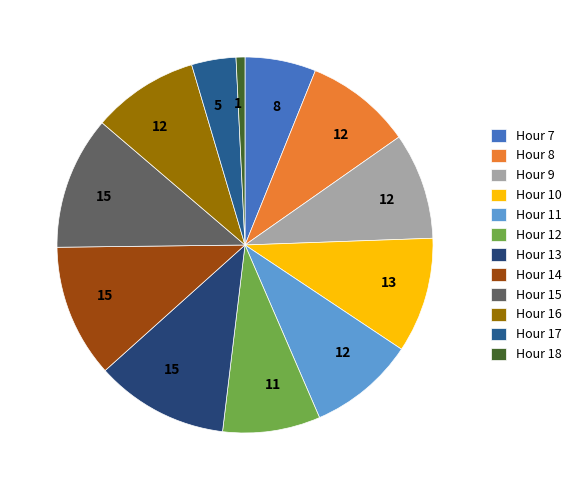

Count the number of slices in the pie.

12